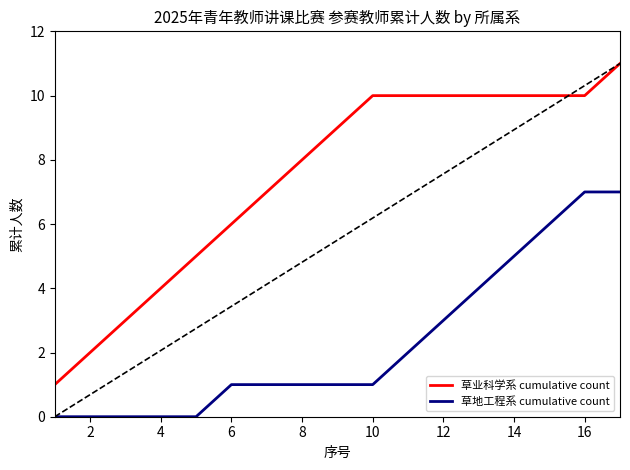

What is the sum of all 草业科学系 cumulative count values?

126